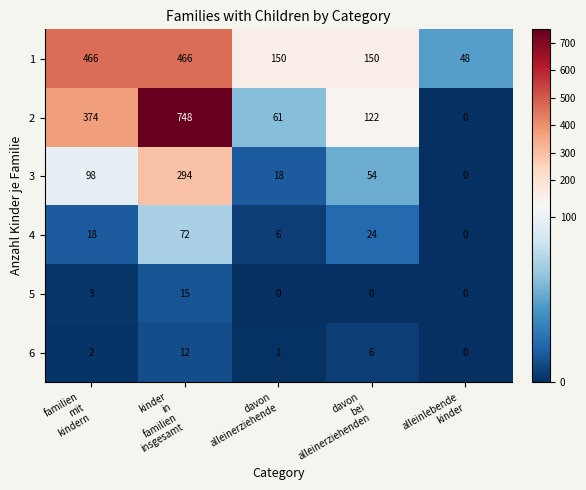

Rank the series at davon
alleinerziehende from highest to lowest value.

1, 2, 3, 4, 6, 5